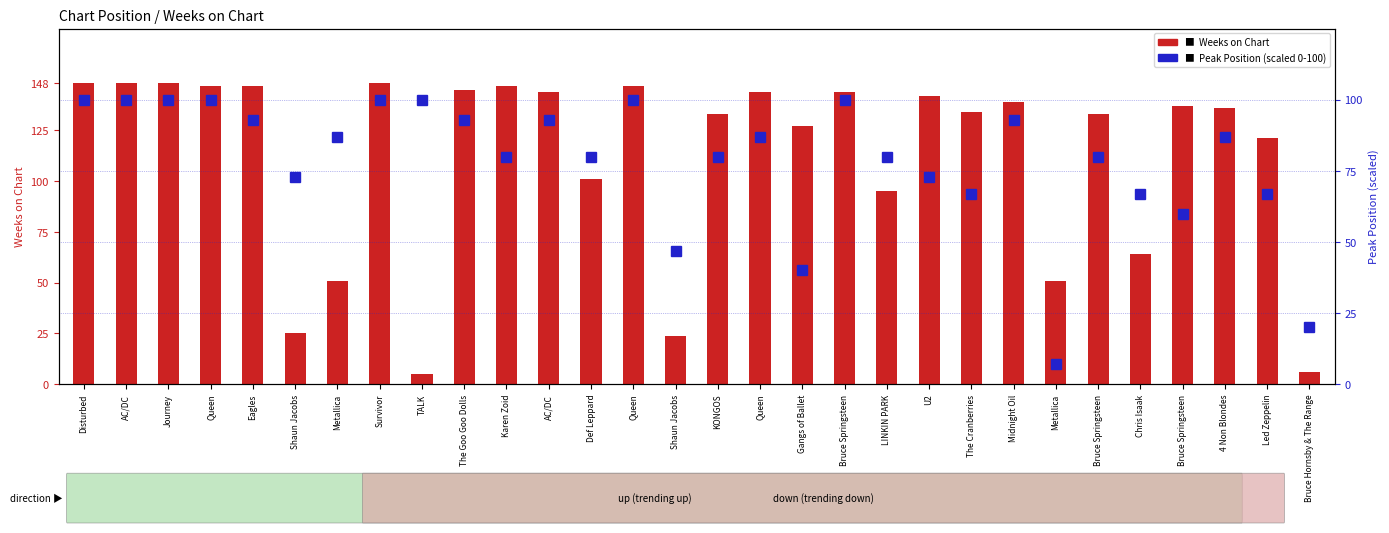

The value of Weeks on Chart at TALK is 9. True or false?

False